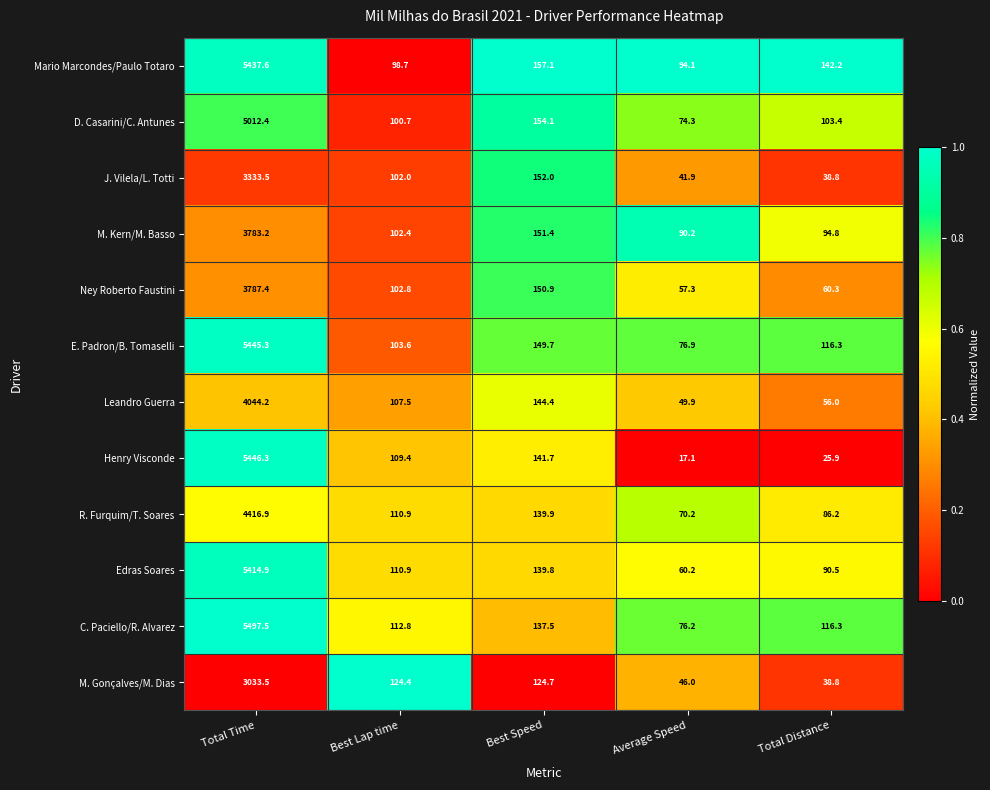

What is the lowest value of the M. Kern/M. Basso series?

90.2